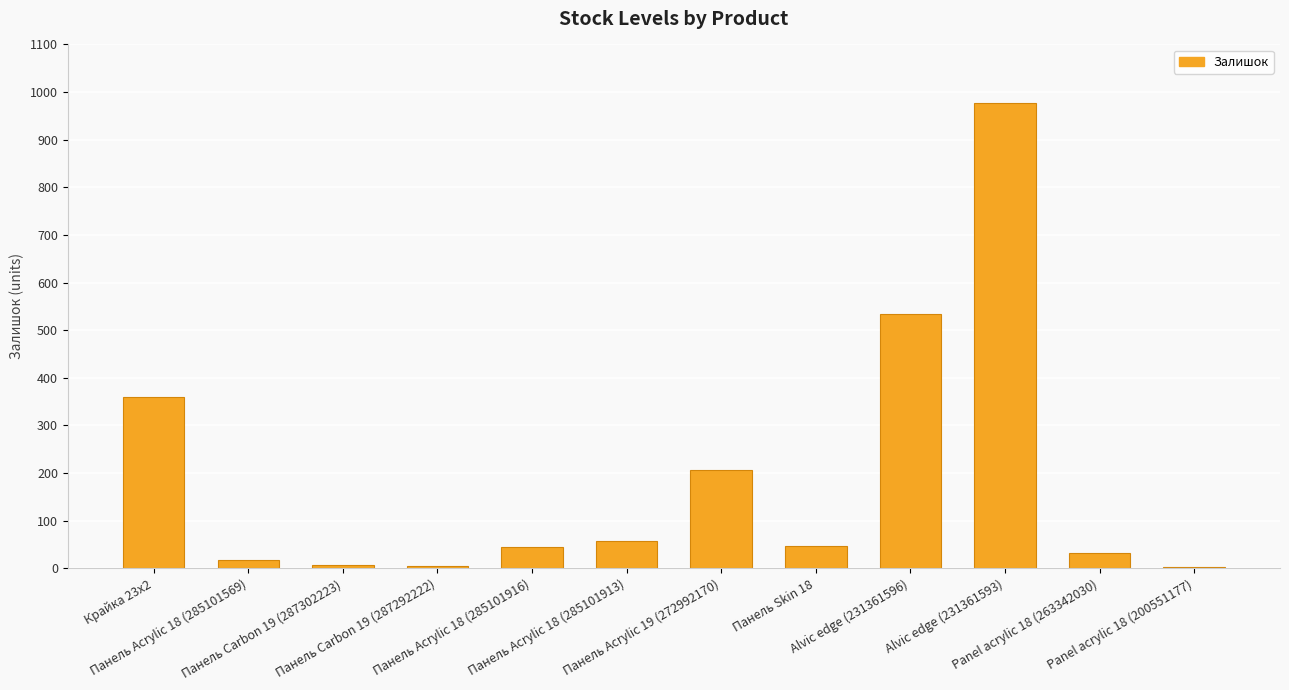

What is the greatest value displayed?

977